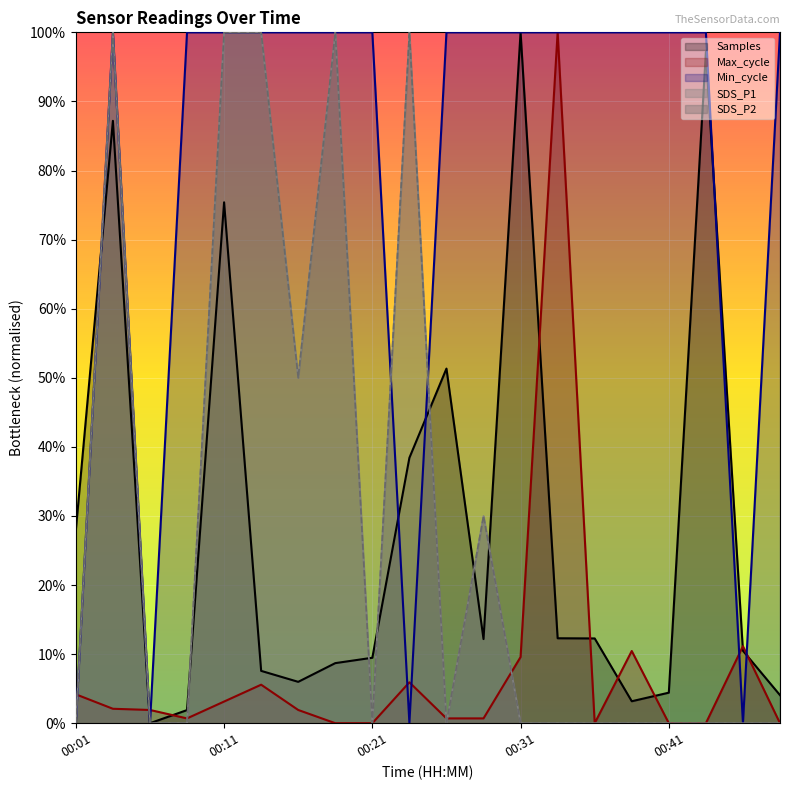

Where is SDS_P1 nearest to the value 0?

00:01